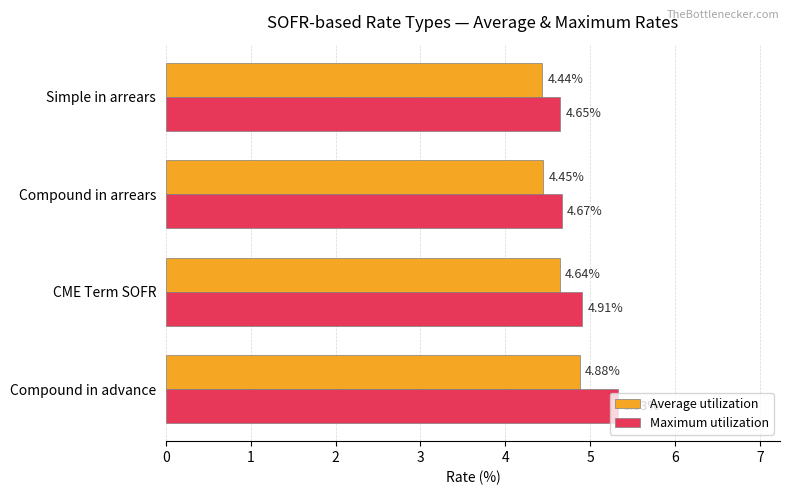

What is the sum of all Maximum utilization values?

19.6